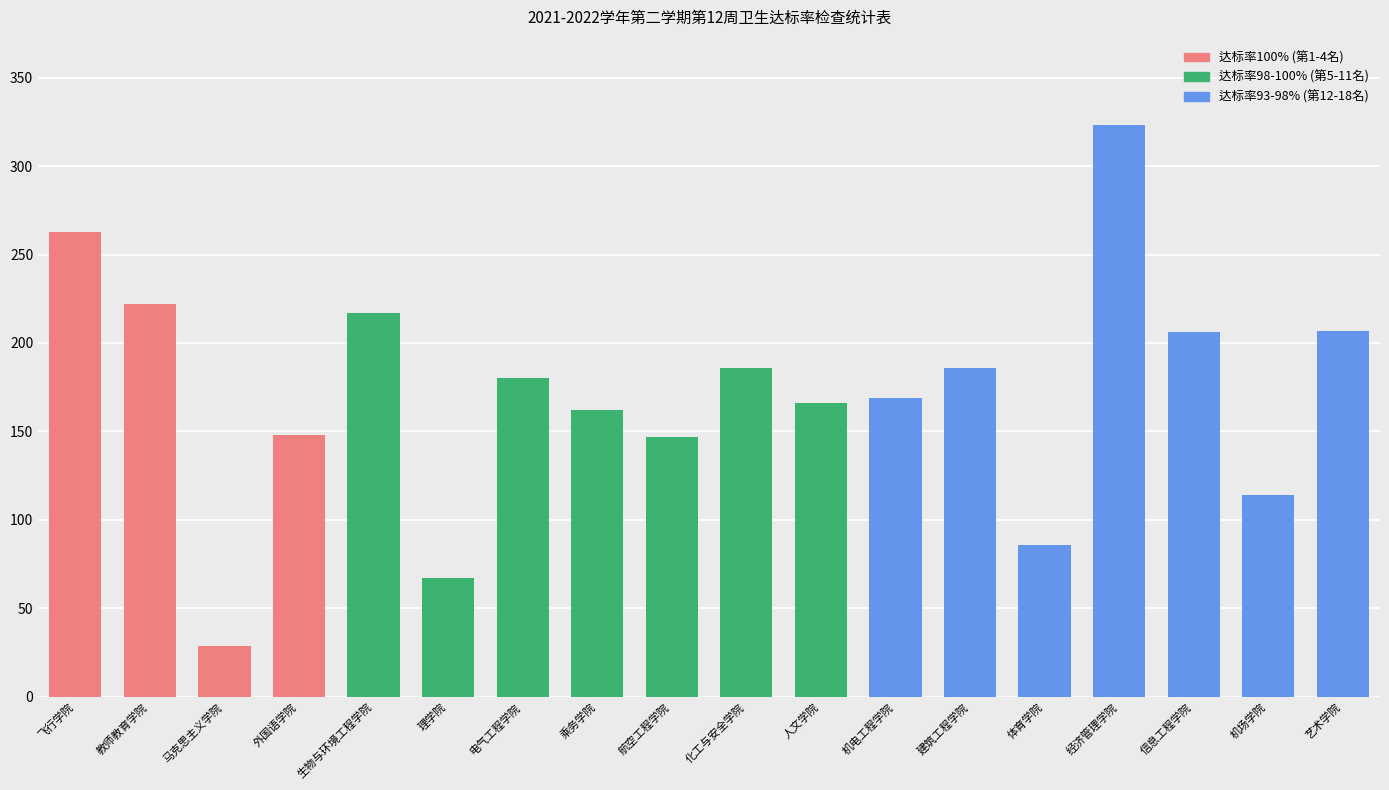

Approximately how many times larger is the value at 乘务学院 compared to 机场学院?

1.4